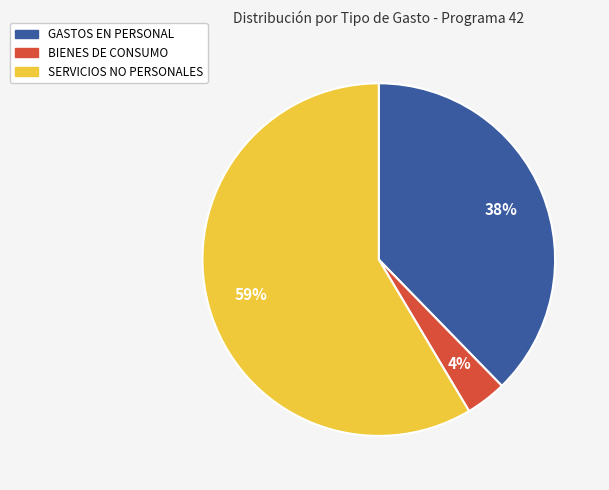

Count the number of slices in the pie.

3